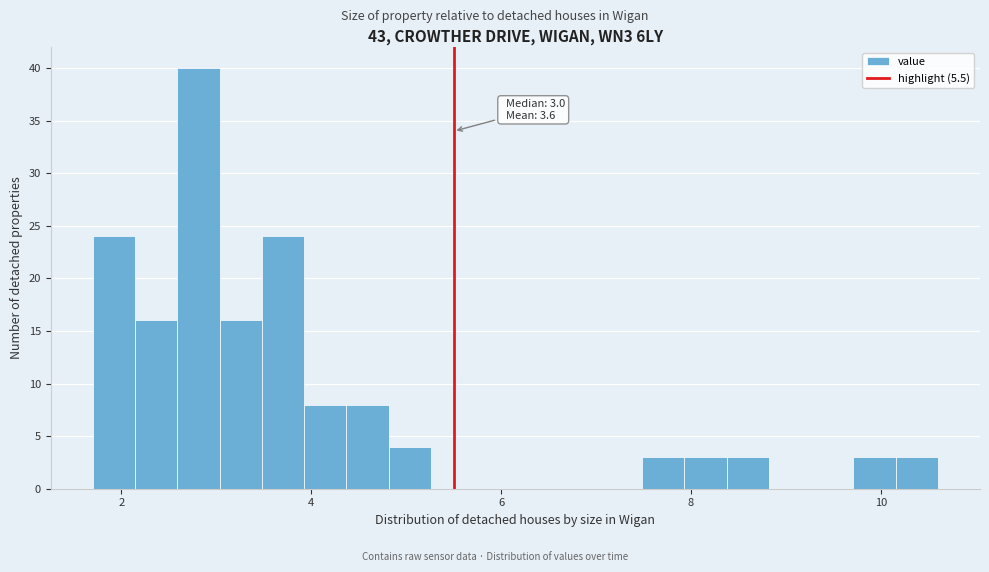

Around what value on the x-axis is the tallest bar? Give the approximate position of its centre, as read against the axis.

2.8